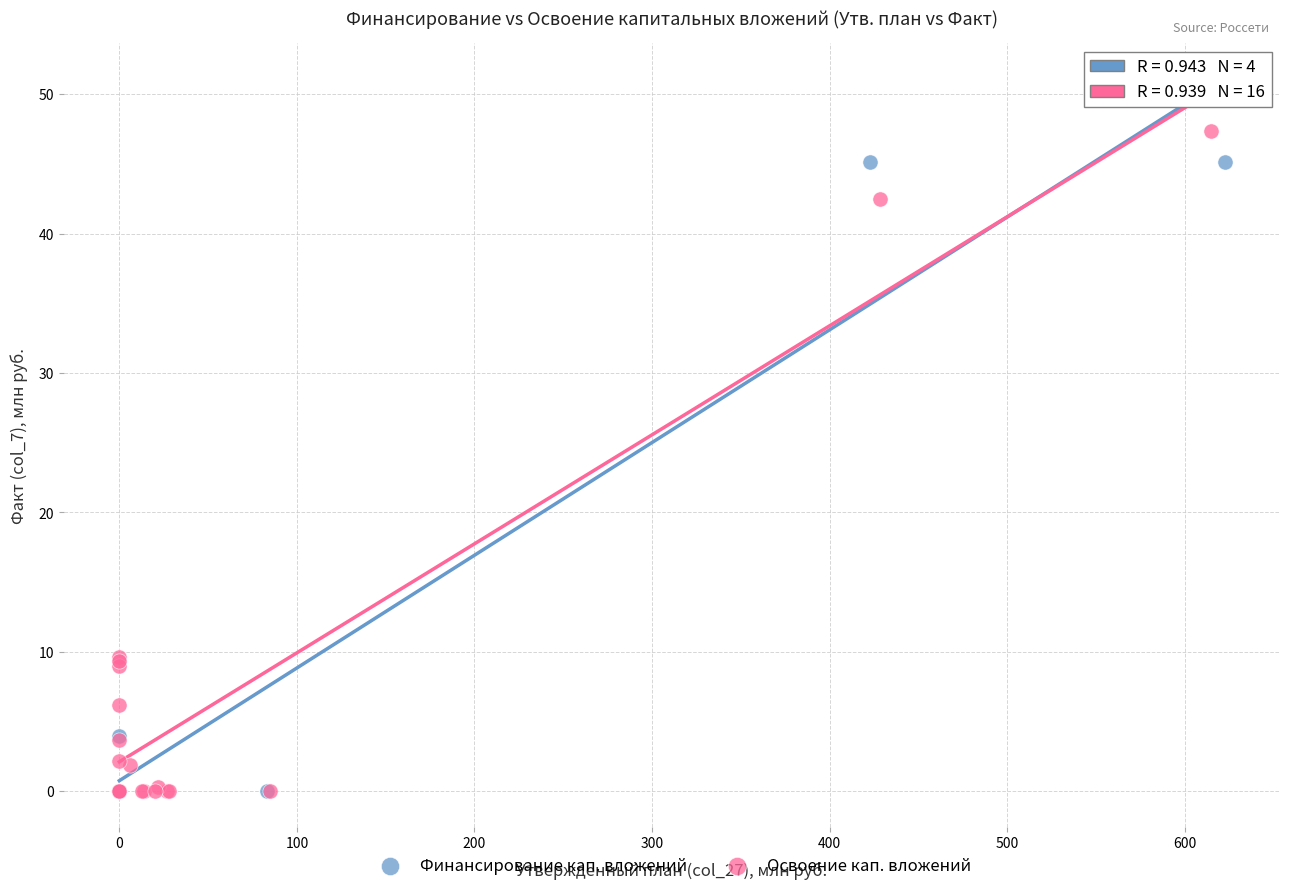

Which series has the widest spread of Y values?

Освоение кап. вложений